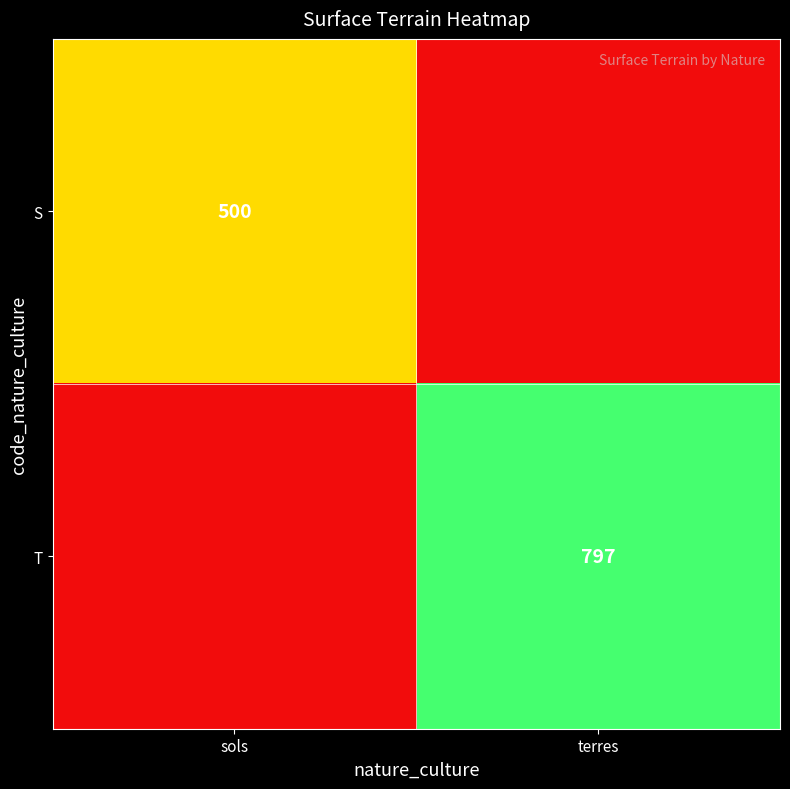

What is the total value across all series at terres?

797